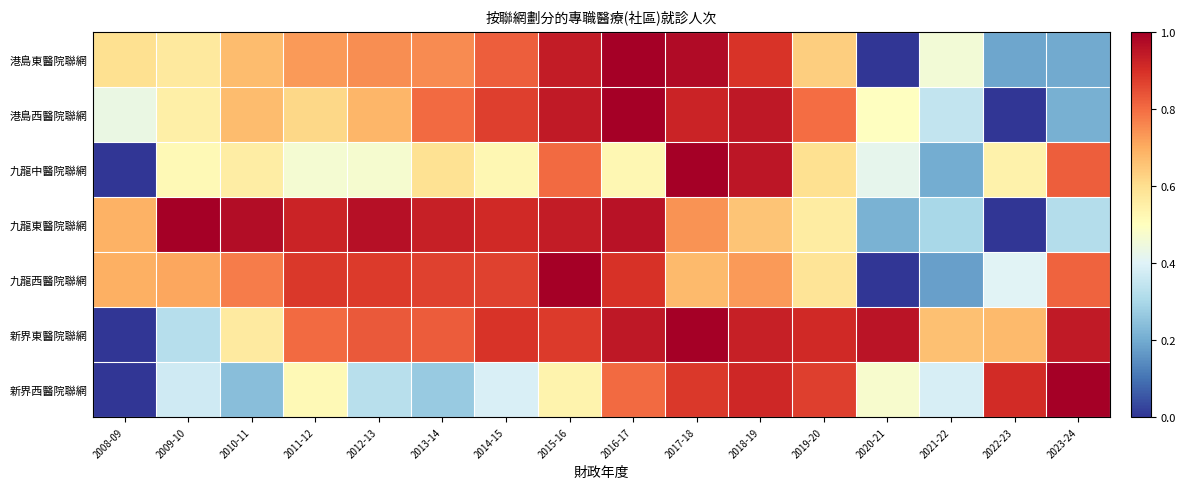

What is the total value across all series at 2016-17?

6.1